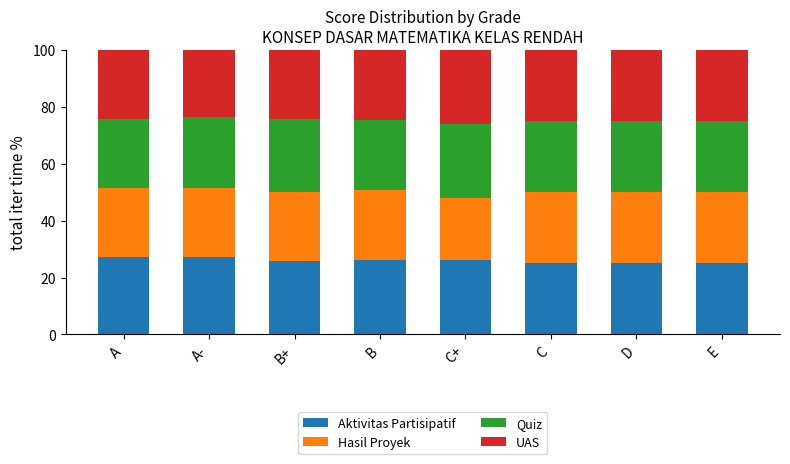

What is the average value of the Aktivitas Partisipatif series?

26.0